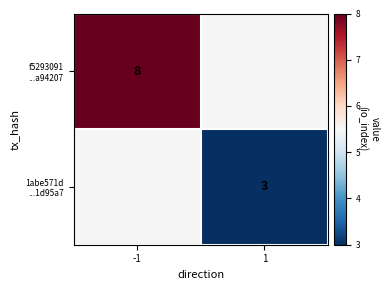

List the series in order of their peak value, highest first.

f5293091 ...a94207, 1abe571d ...1d95a7